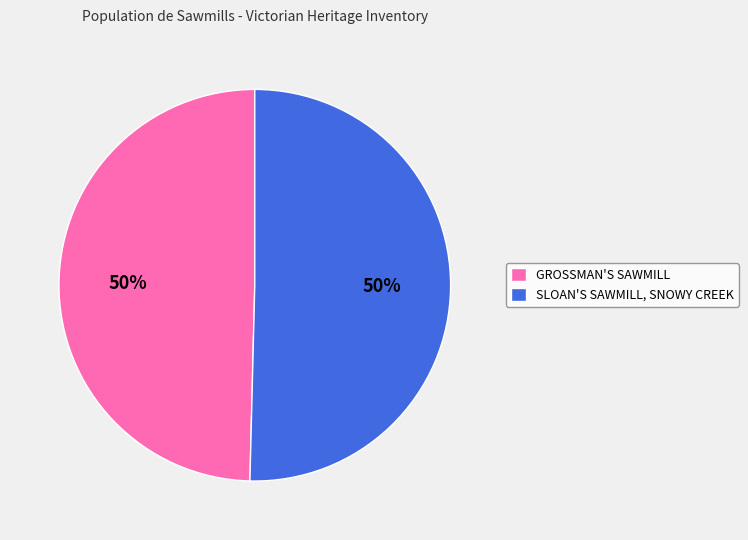

The SLOAN'S SAWMILL, SNOWY CREEK slice represents 65% of the pie. True or false?

False